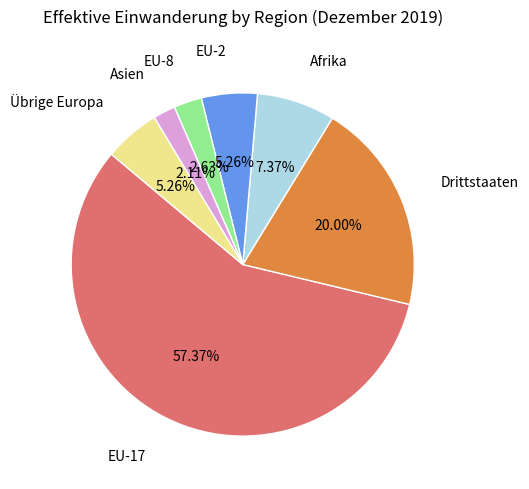

Combined, what portion of the pie is EU-17 and EU-2?

62.6%